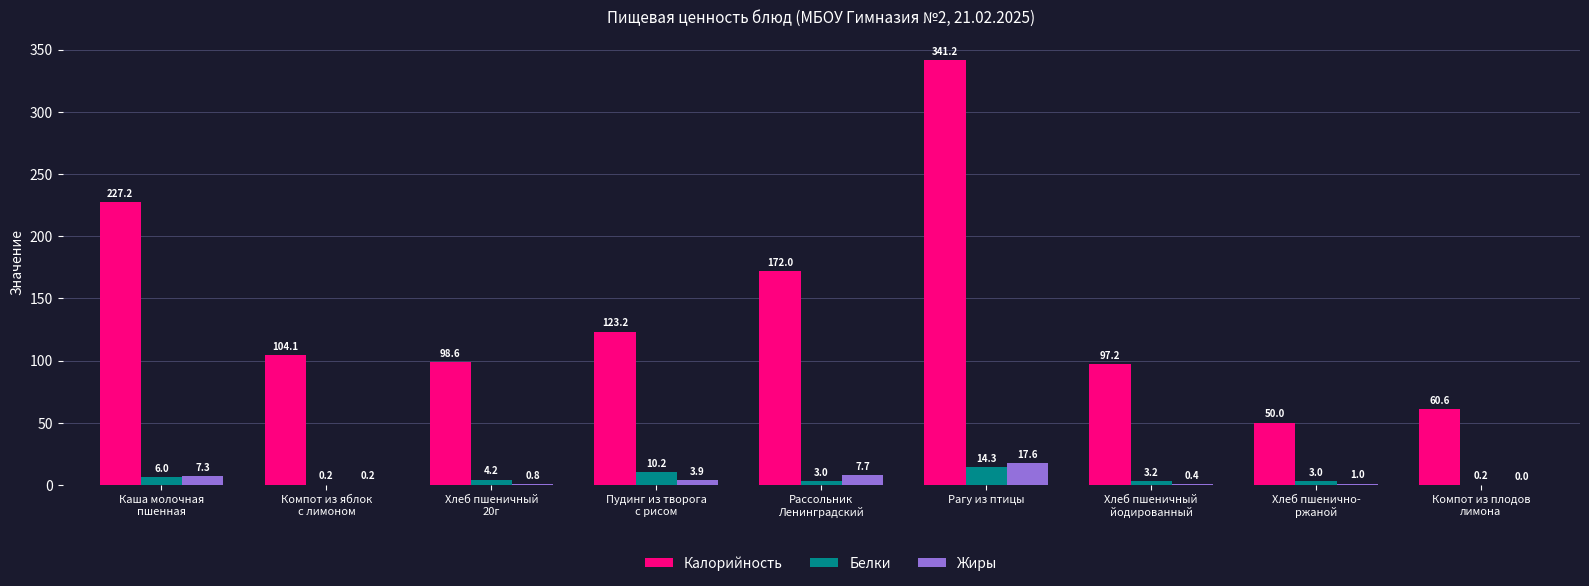

What is the average value of the Калорийность series?

141.6